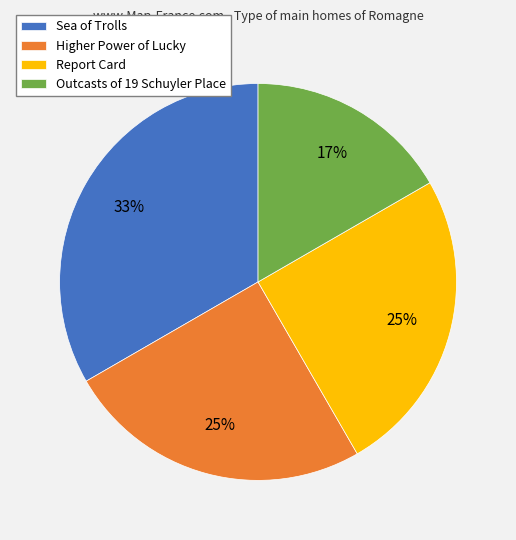

True or false: Higher Power of Lucky accounts for 25% of the total.

True